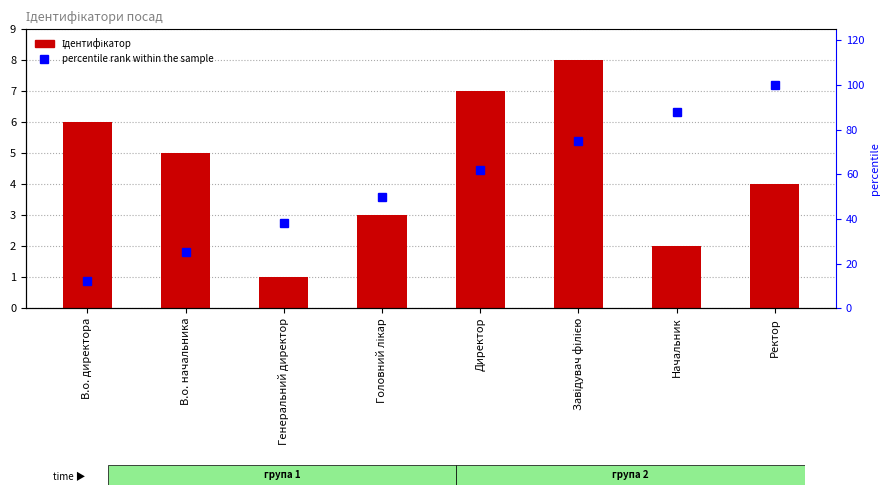

Where does the Ідентифікатор series first go above 5?

В.о. директора